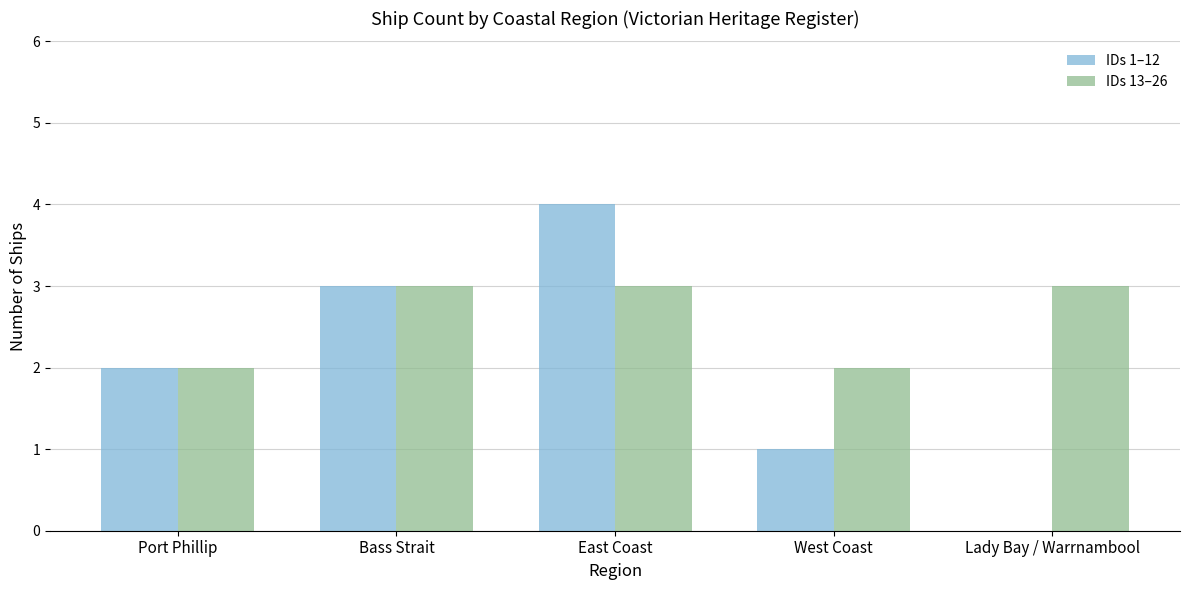

Reading left to right, list all the values displayed in this chart.

IDs 1–12: Port Phillip=2	Bass Strait=3	East Coast=4	West Coast=1	Lady Bay / Warrnambool=0
IDs 13–26: Port Phillip=2	Bass Strait=3	East Coast=3	West Coast=2	Lady Bay / Warrnambool=3